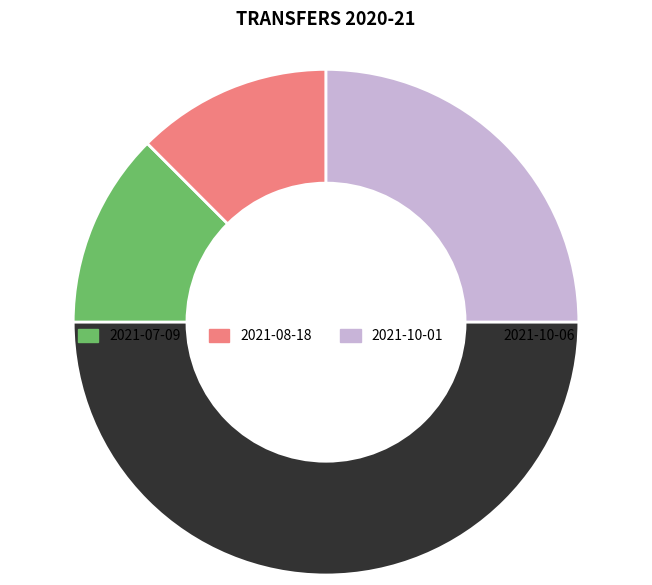

Combined, what portion of the pie is 2021-10-01 and 2021-07-09?

37.5%